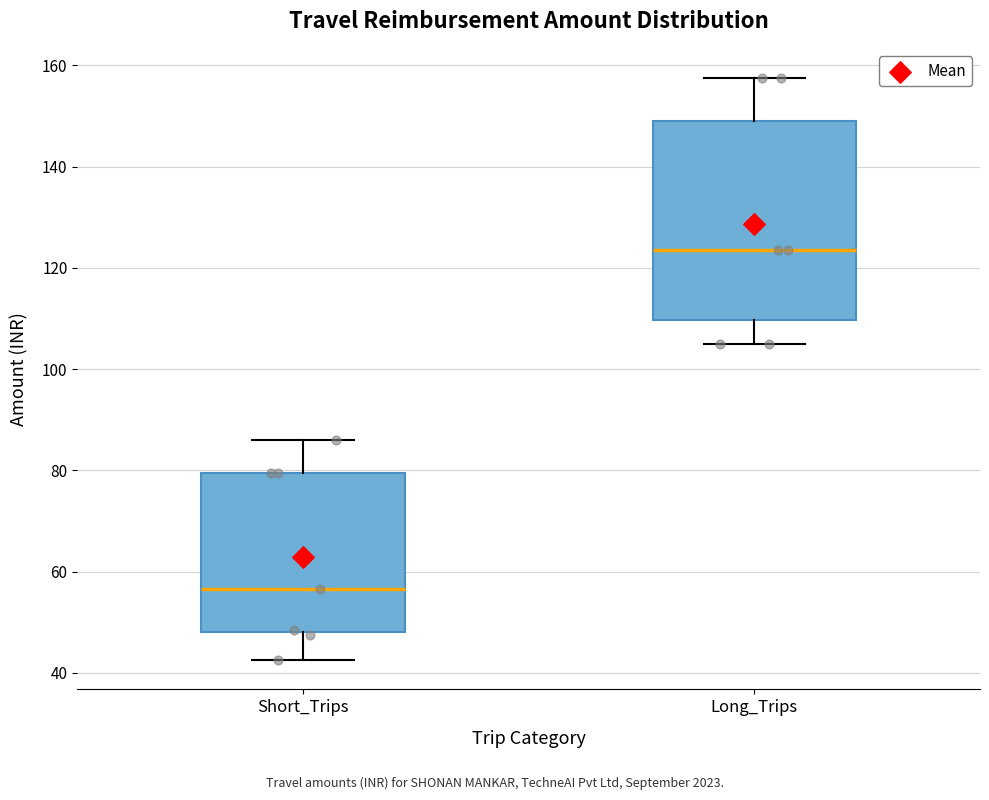

Reading left to right, transcribe this box plot: for each box, give where its median line is, the range the box spans, and where its two whiskers end, as read against the y-axis. The values are not printed on the chart, so give them approximately, as read against the axis.

Short_Trips: median 56, box 48 to 80, whiskers 42 to 86
Long_Trips: median 124, box 110 to 150, whiskers 106 to 158